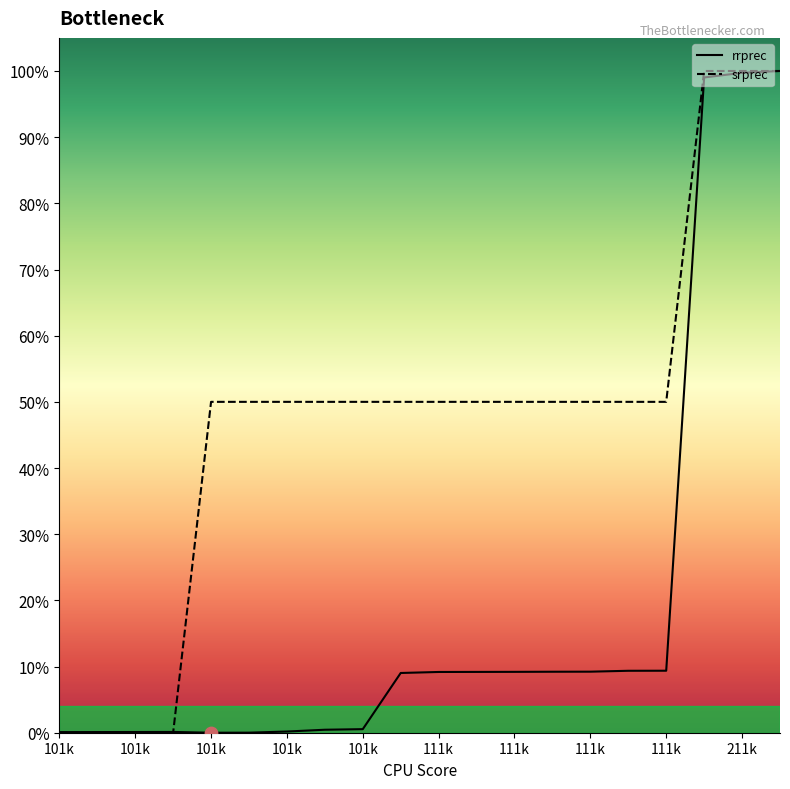

What is the total value across all series at 111k?

0.6